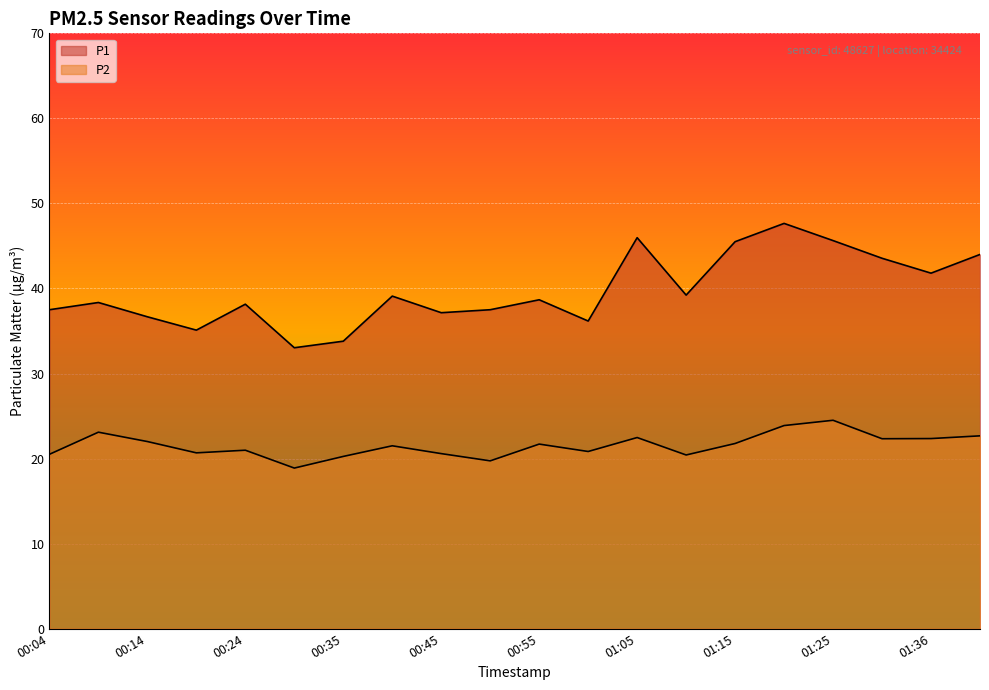

How many data points in P2 are above 21?

11